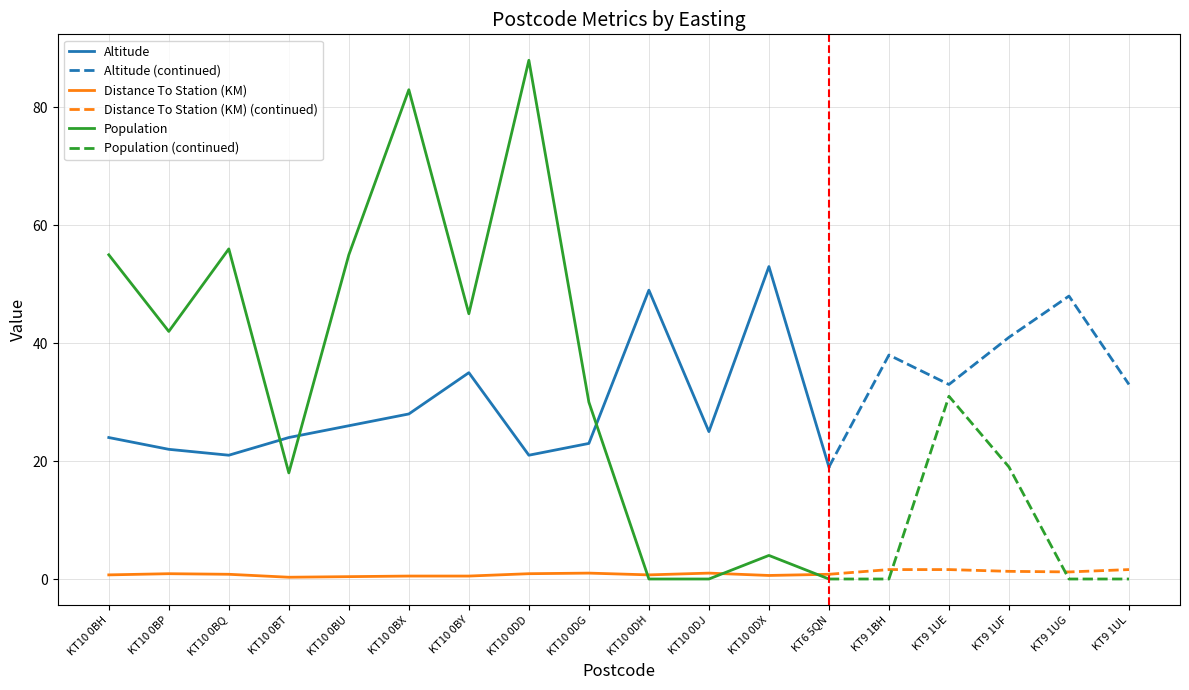

How many intersections are there between Distance To Station (KM) and Population?

3